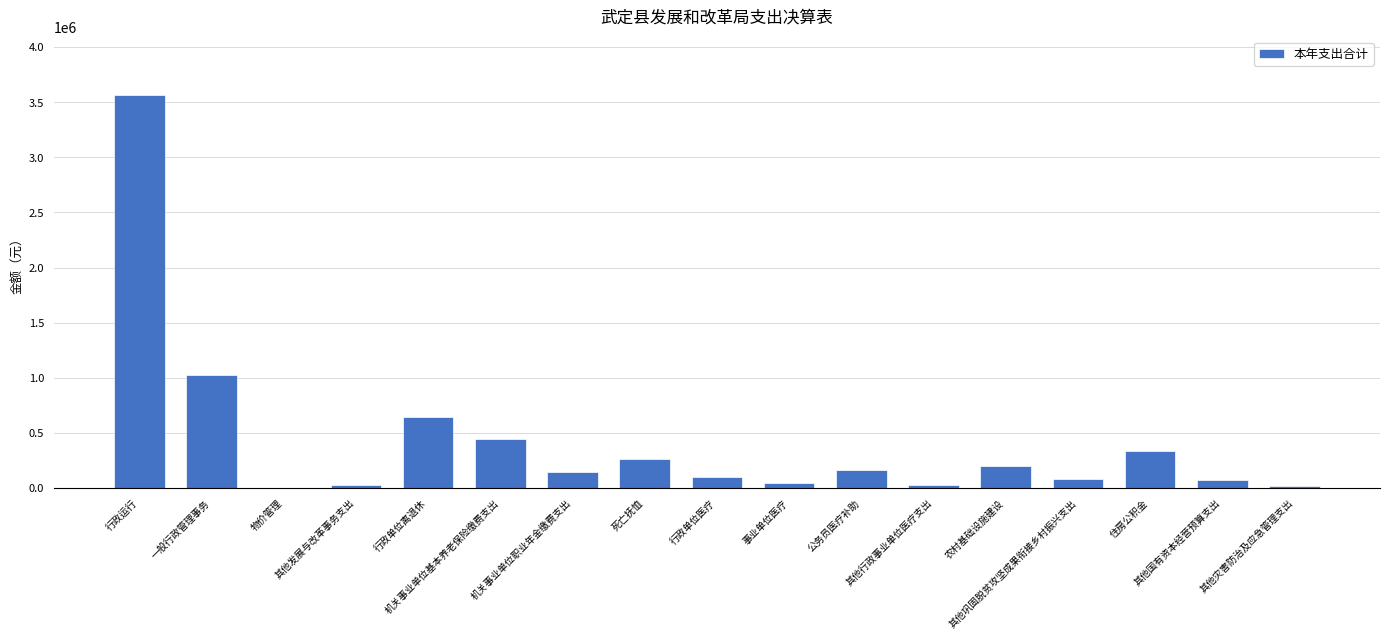

What is the maximum value shown in the chart?

3561328.4